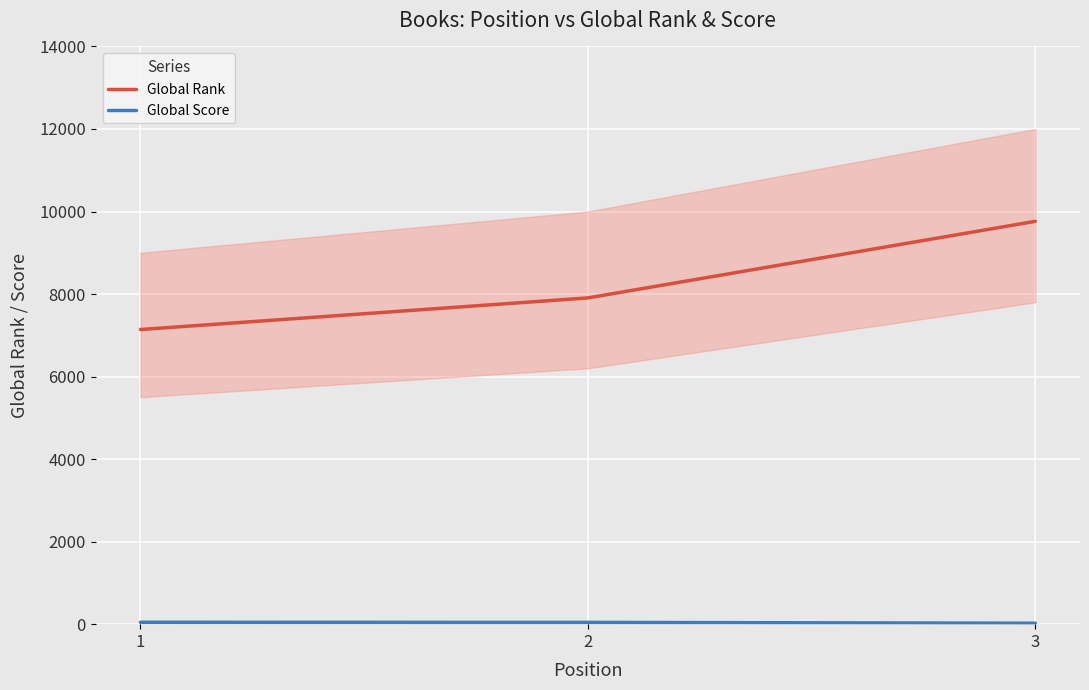

Reading left to right, what are all the values shown in this chart?

Global Rank: 7140	7906	9762
Global Score: 46	43	23